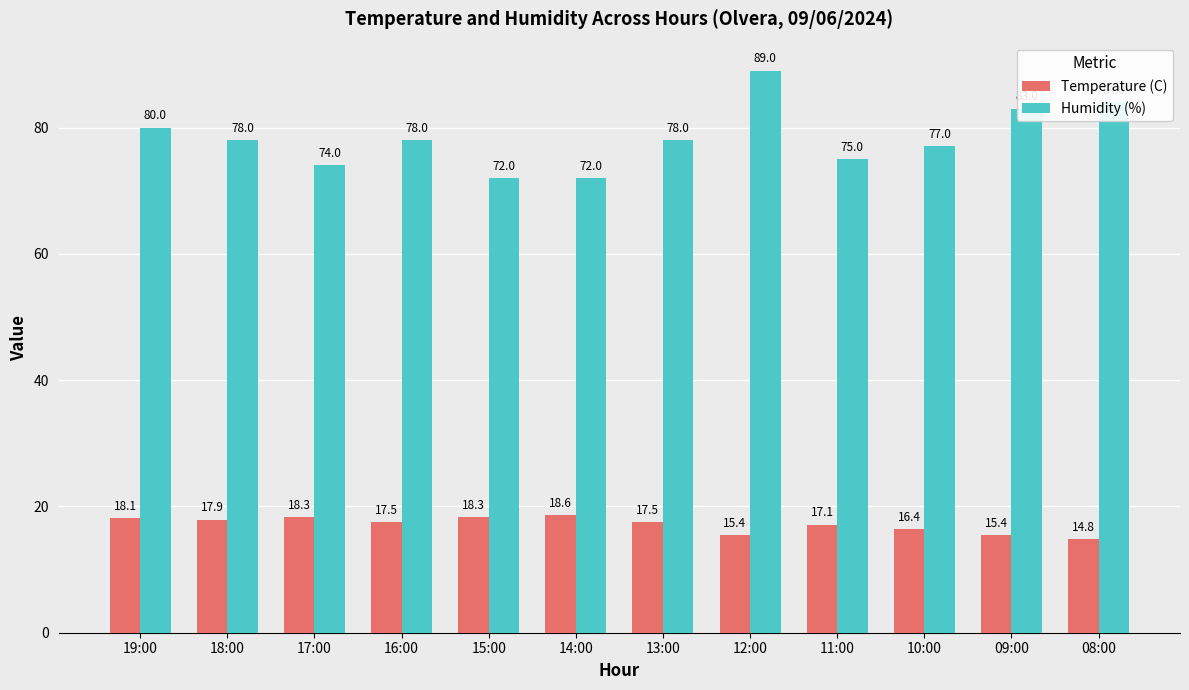

What is the sum of the Temperature (C) values at 16:00 and 18:00?

35.4